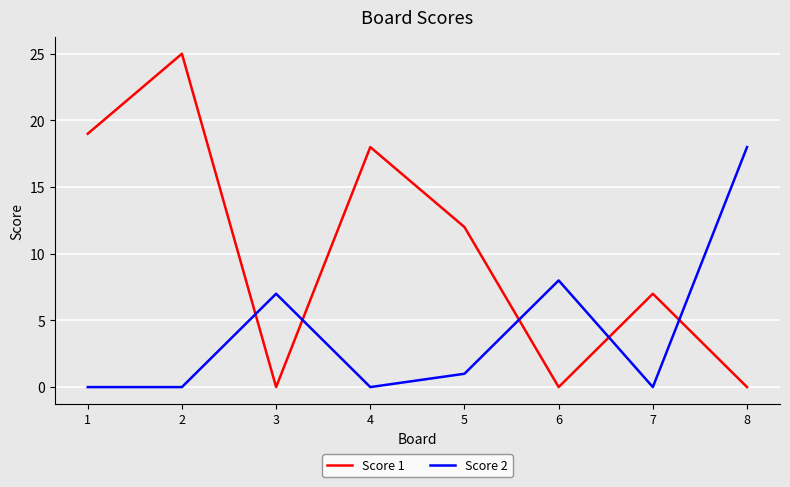

What is the difference between the second highest and minimum values in the Score 1 series?

19